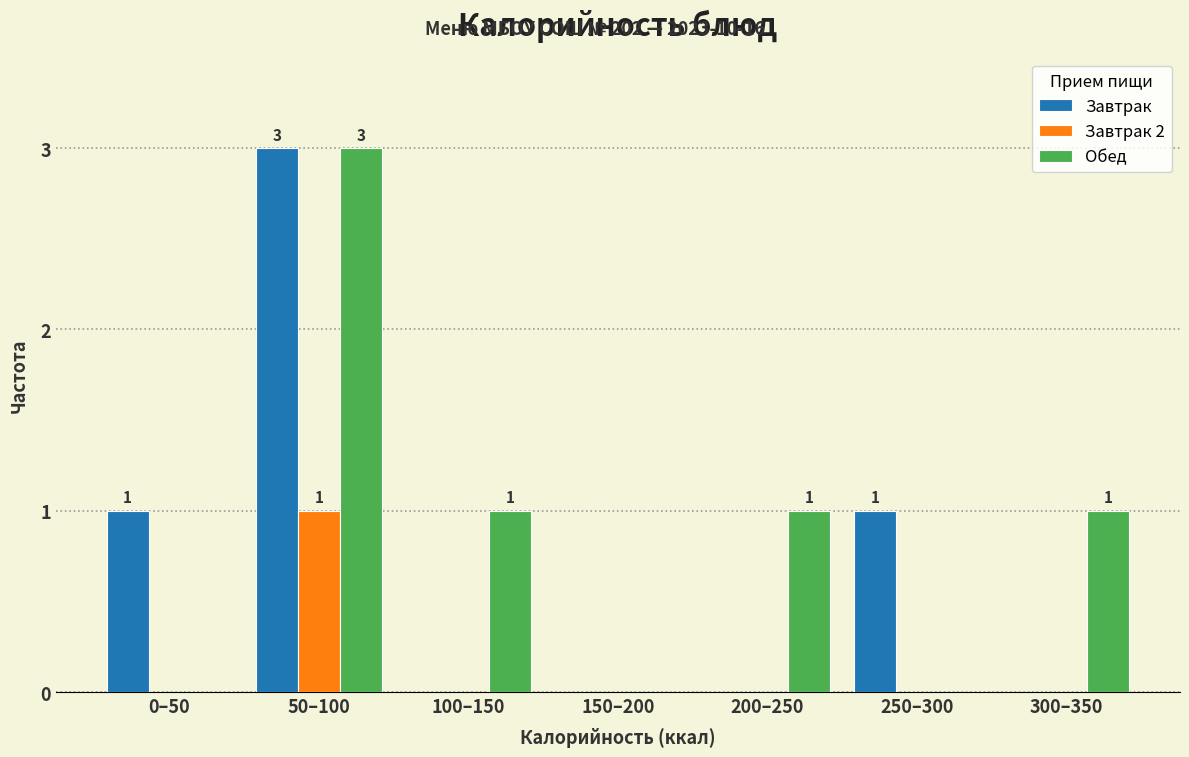

Reading right to left, transcribe all the data shown in this chart.

Завтрак: 300–350=0	250–300=1	200–250=0	150–200=0	100–150=0	50–100=3	0–50=1
Завтрак 2: 300–350=0	250–300=0	200–250=0	150–200=0	100–150=0	50–100=1	0–50=0
Обед: 300–350=1	250–300=0	200–250=1	150–200=0	100–150=1	50–100=3	0–50=0